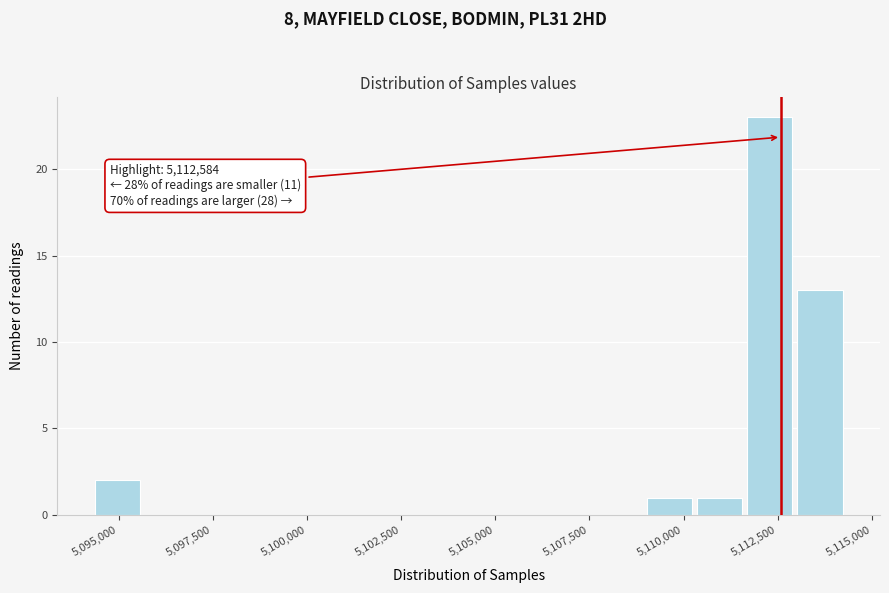

Read against the x-axis, roughly where is the centre of the tallest bar?

5112500